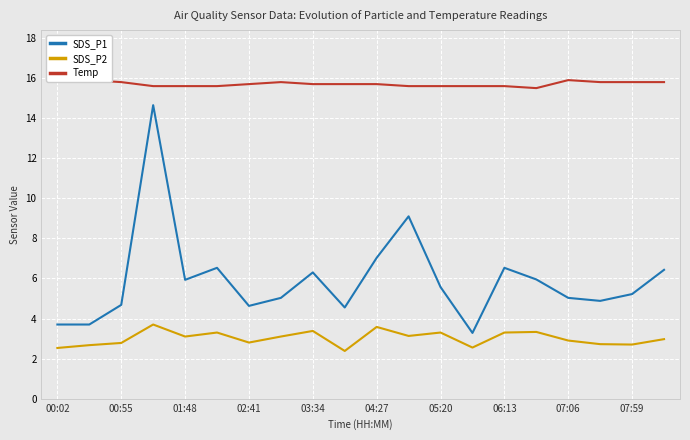

True or false: SDS_P2 and SDS_P1 cross at least once.

False